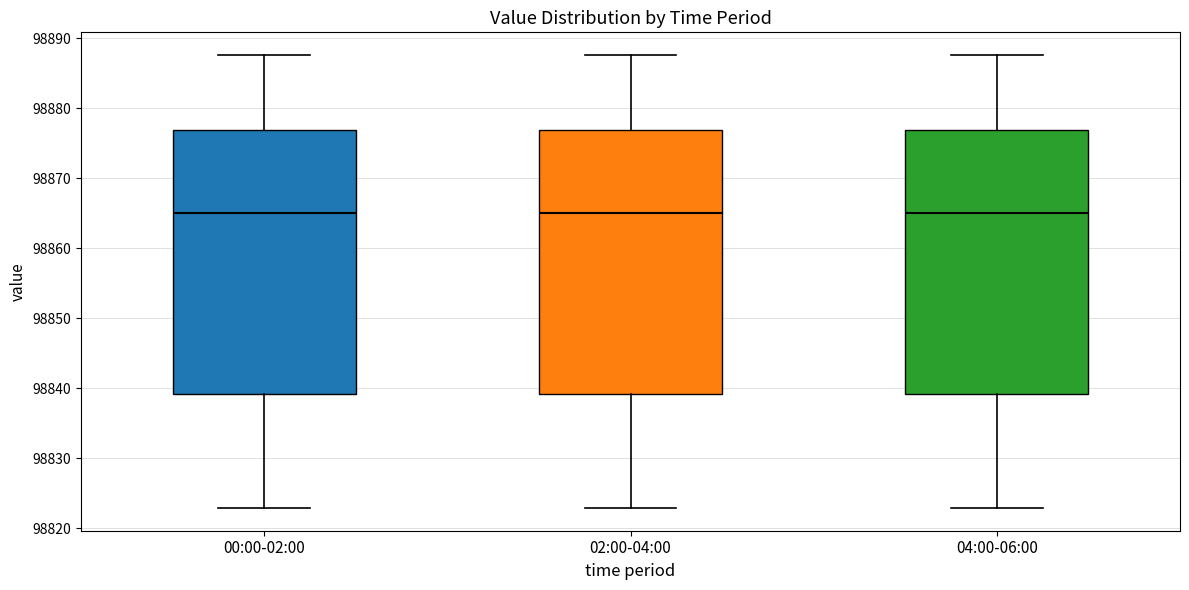

Reading left to right, read every box against the y-axis: the position of its median line, the range the box covers, and the ends of its whiskers. The values are not printed on the chart, so give them approximately, as read against the axis.

00:00-02:00: median 98865, box 98839 to 98877, whiskers 98823 to 98888
02:00-04:00: median 98865, box 98839 to 98877, whiskers 98823 to 98888
04:00-06:00: median 98865, box 98839 to 98877, whiskers 98823 to 98888